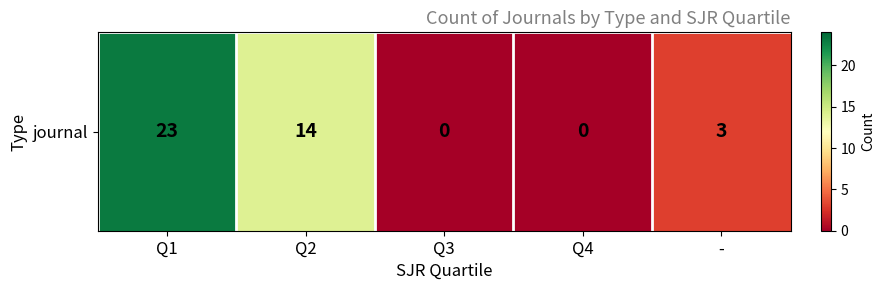

What is the difference between the maximum and minimum values?

23